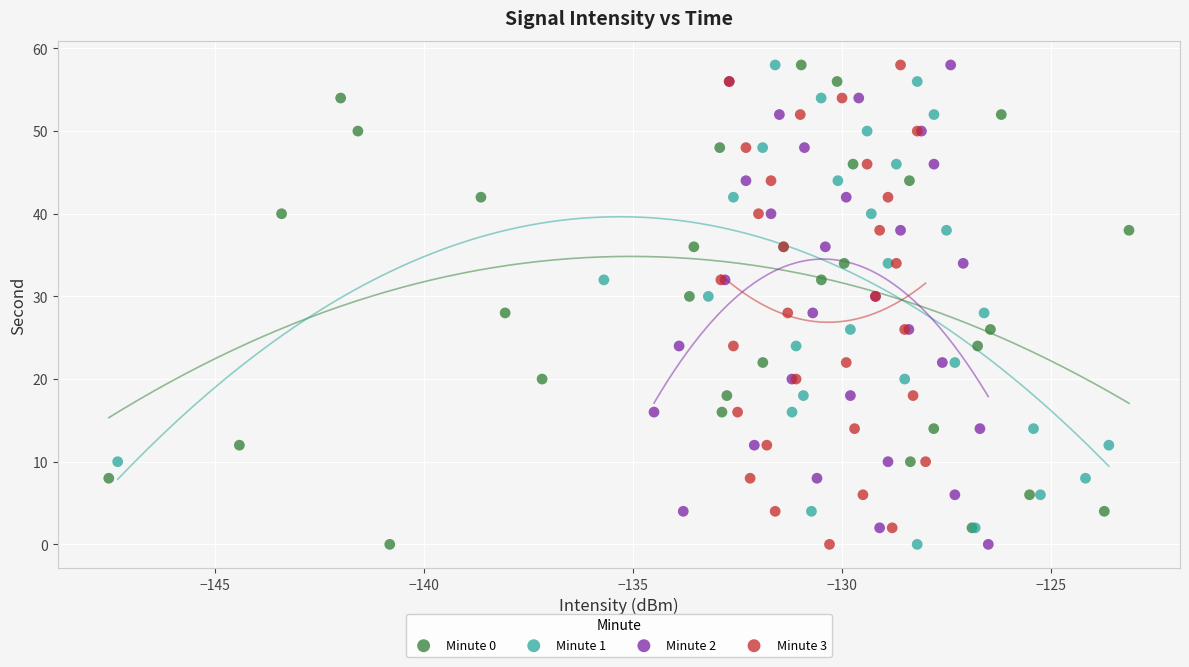

What are all the series names shown in the legend?

Minute 0, Minute 1, Minute 2, Minute 3